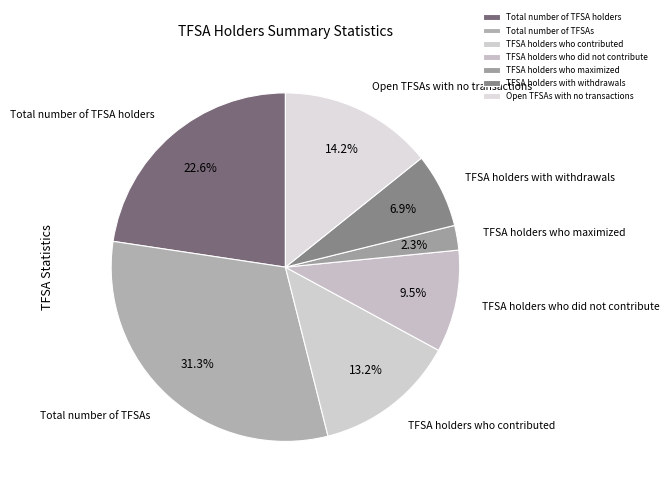

Does TFSA holders who maximized represent more than half of the total?

No